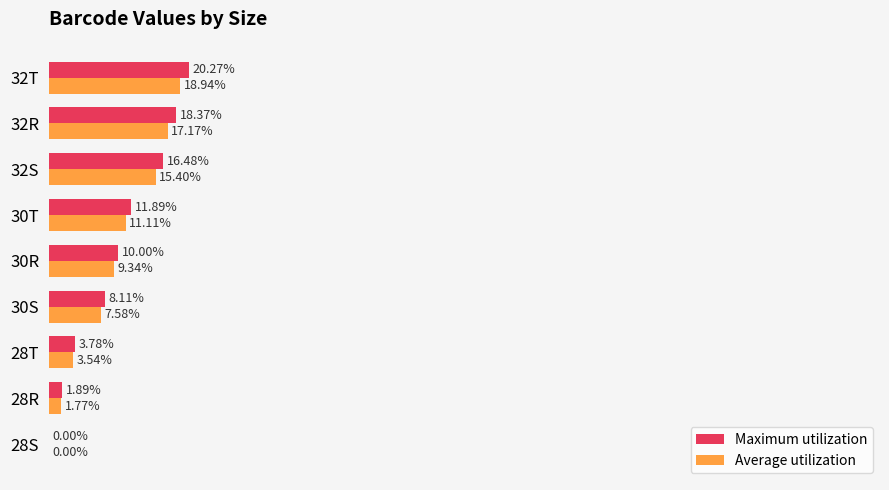

Which series has the largest total across all categories?

Maximum utilization